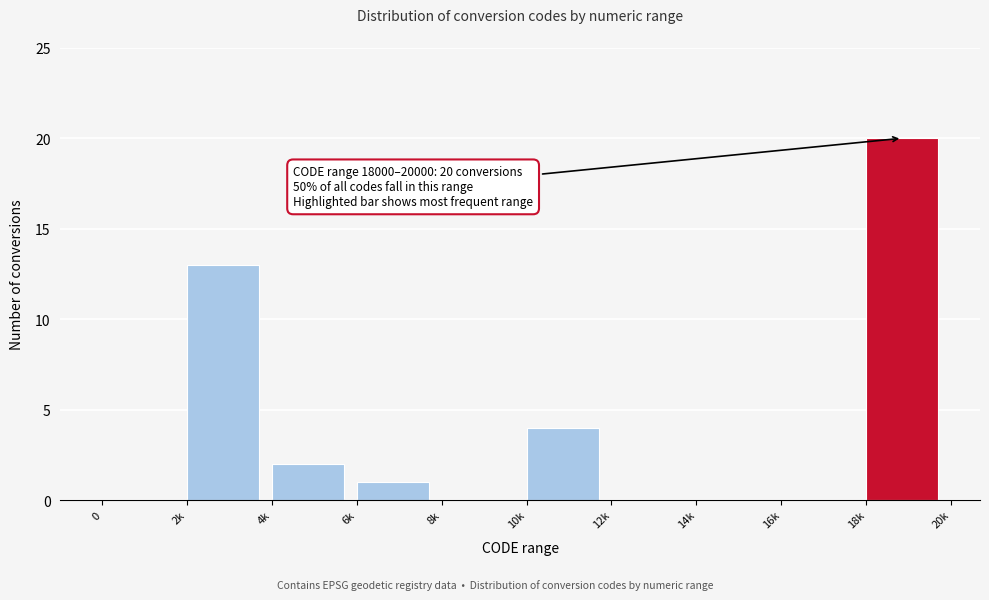

Reading left to right, what are all the values shown in this chart?

0=0	2k=13	4k=2	6k=1	8k=0	10k=4	12k=0	14k=0	16k=0	18k=20